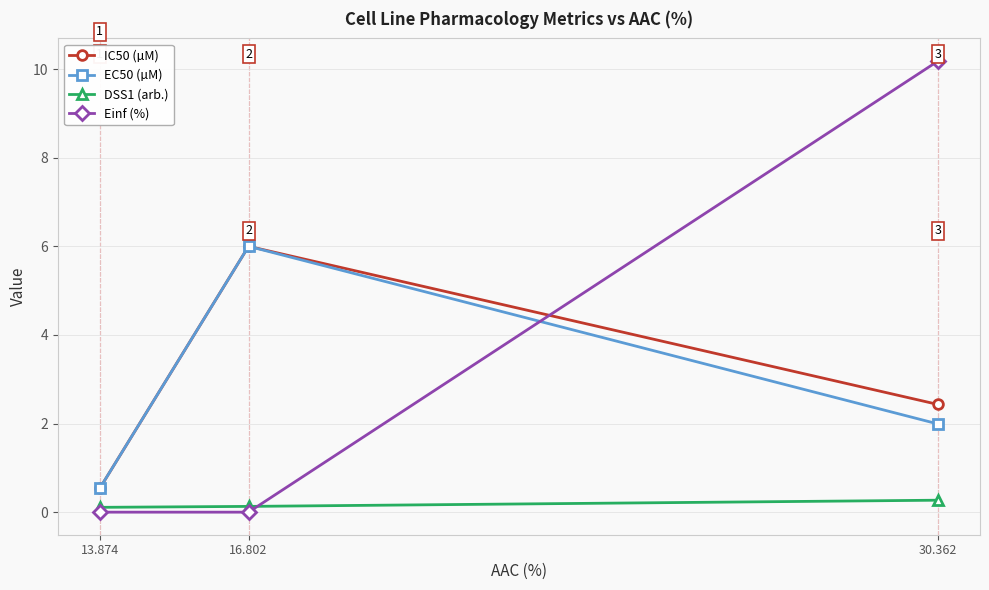

Where is EC50 (µM) nearest to the value 3?

30.362